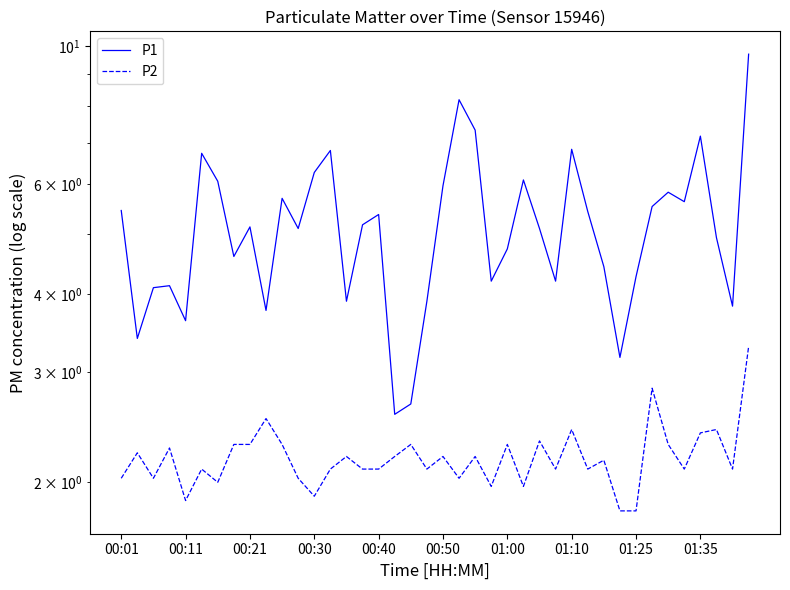

Reading left to right, transcribe all the data shown in this chart.

P1: 5.5	3.4	4.1	4.1	3.6	6.7	6.1	4.6	5.1	3.8	5.7	5.1	6.3	6.8	3.9	5.2	5.4	2.6	2.7	3.9	6.0	8.2	7.3	4.2	4.7	6.1	5.1	4.2	6.8	5.4	4.4	3.2	4.3	5.5	5.8	5.6	7.2	4.9	3.8	9.7
P2: 2.0	2.2	2.0	2.3	1.9	2.1	2.0	2.3	2.3	2.5	2.3	2.0	1.9	2.1	2.2	2.1	2.1	2.2	2.3	2.1	2.2	2.0	2.2	2.0	2.3	2.0	2.3	2.1	2.4	2.1	2.2	1.8	1.8	2.8	2.3	2.1	2.4	2.4	2.1	3.3